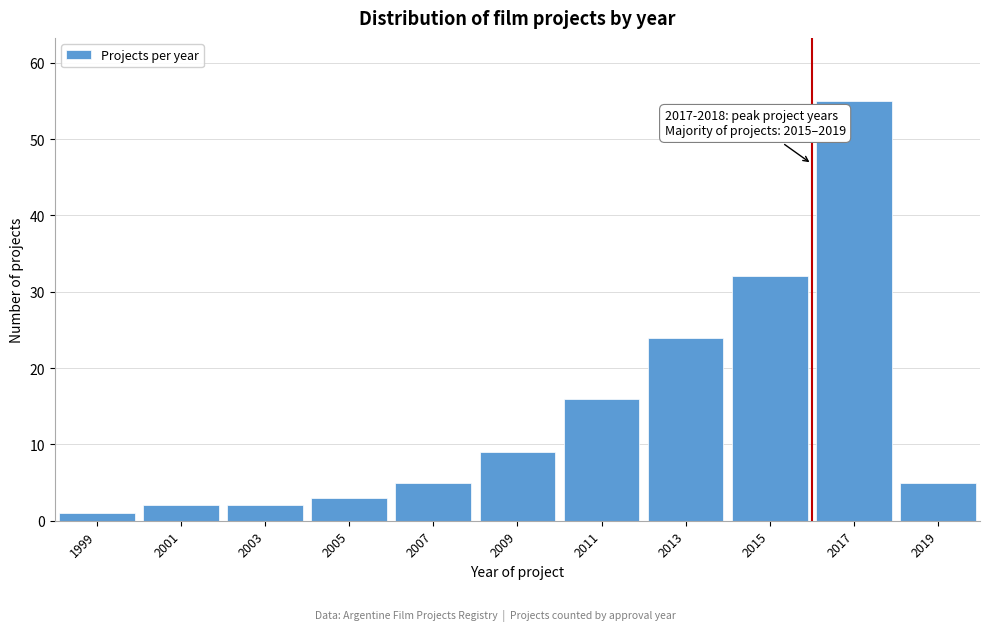

Reading left to right, transcribe all the data shown in this chart.

1	2	2	3	5	9	16	24	32	55	5